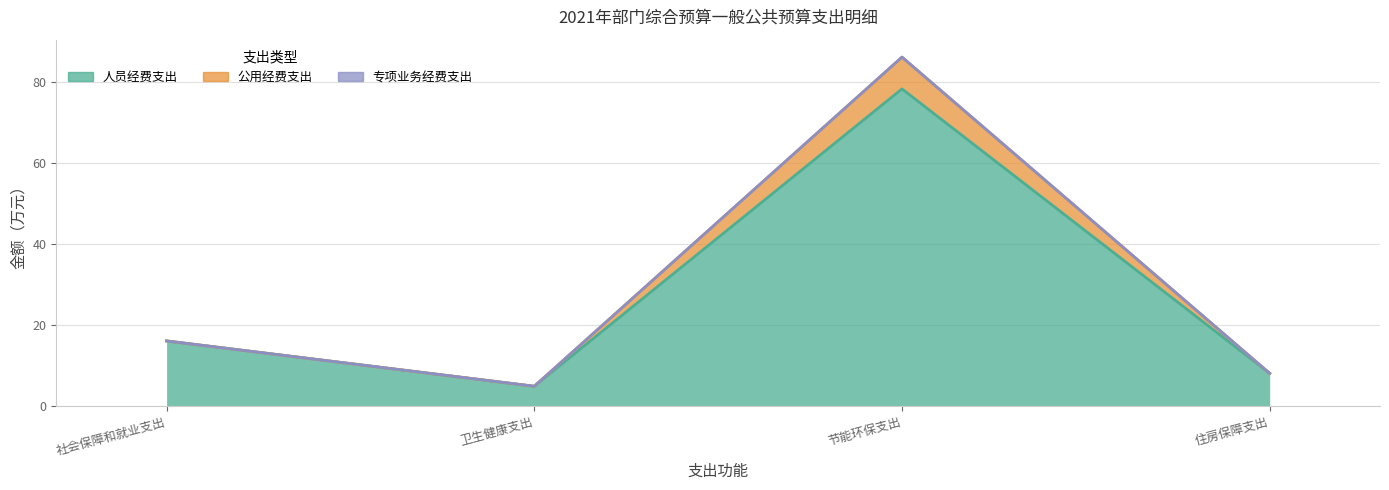

What is the greatest value displayed?

86.2